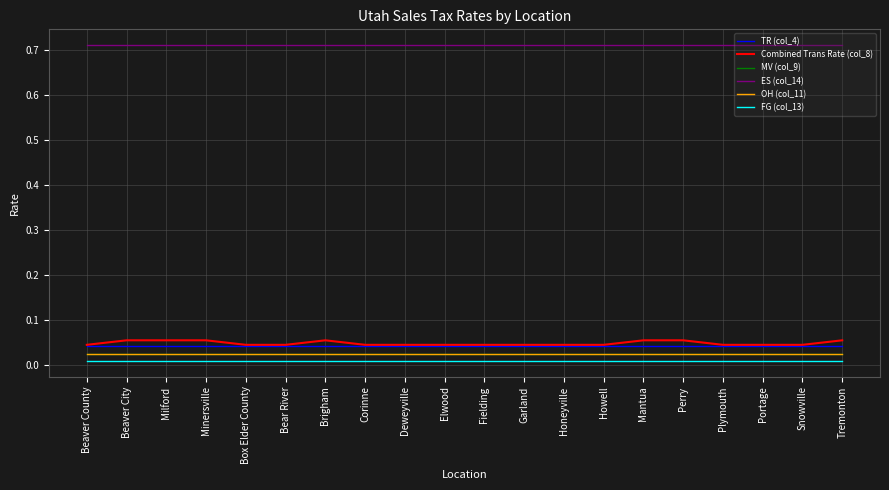

Between Mantua and Brigham, which is larger?

Mantua